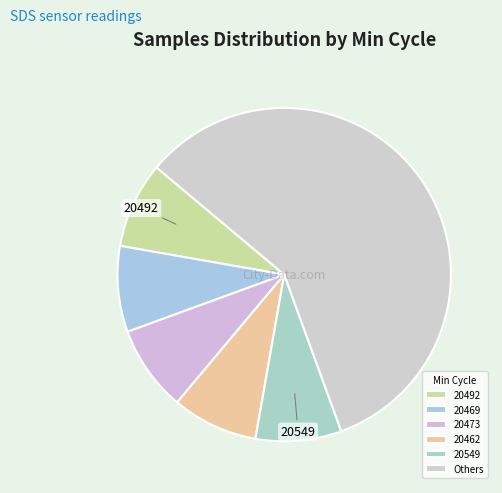

How many slices are in this pie chart?

6